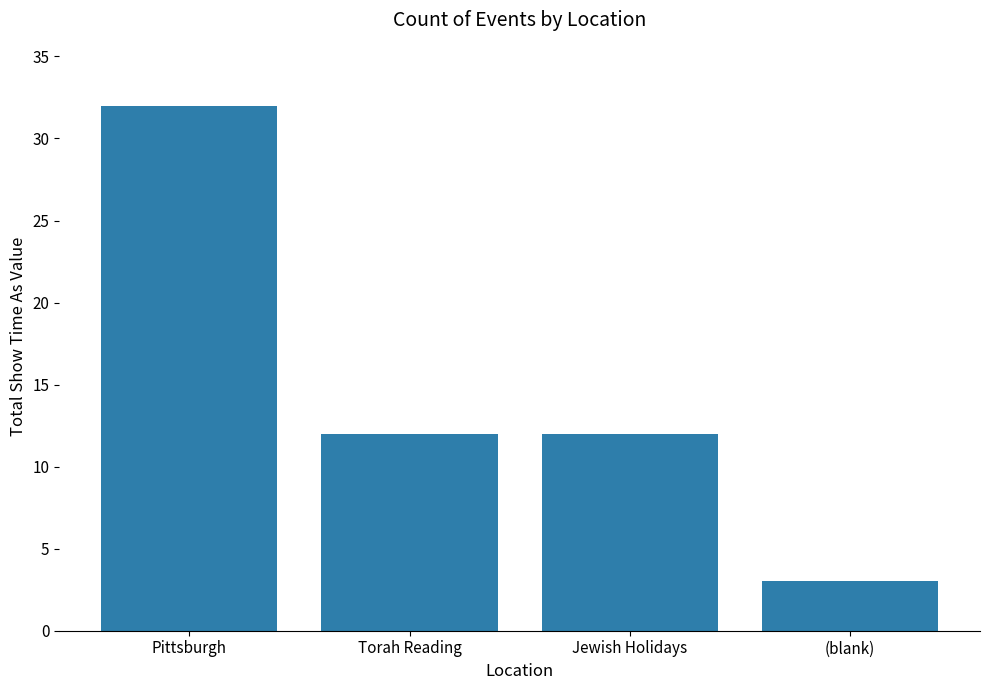

How many values are between 12 and 32?

3